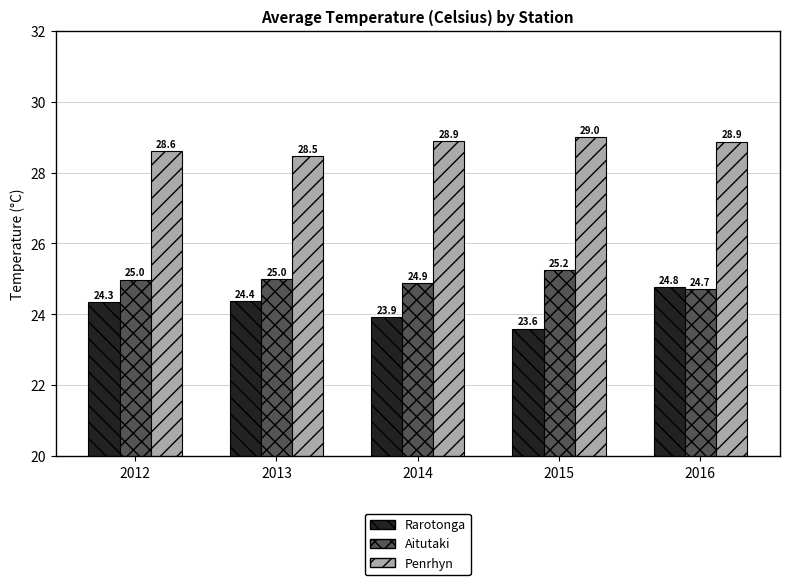

Rank the series at 2014 from highest to lowest value.

Penrhyn, Aitutaki, Rarotonga